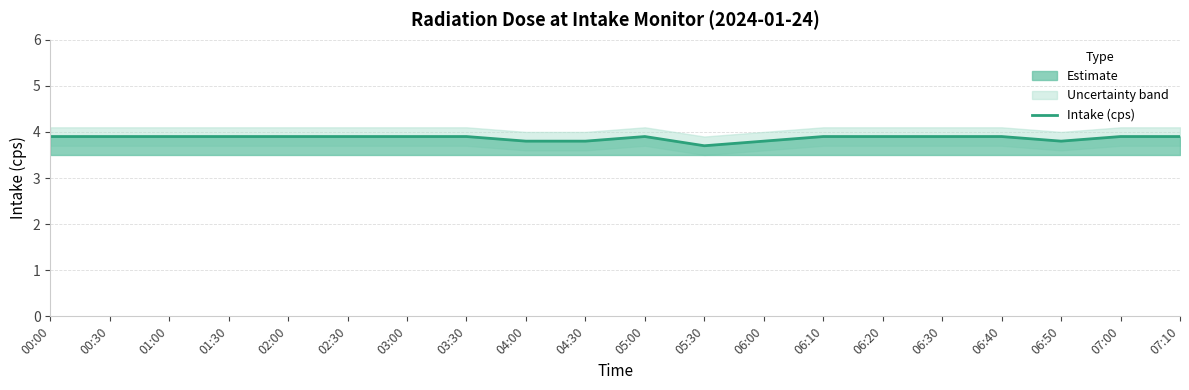

At which category does the chart reach its minimum across all series?

05:30